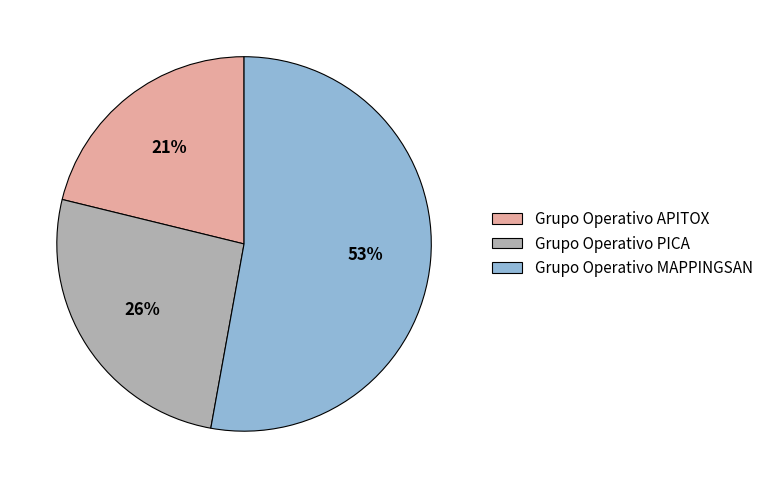

The Grupo Operativo APITOX slice represents 21% of the pie. True or false?

True